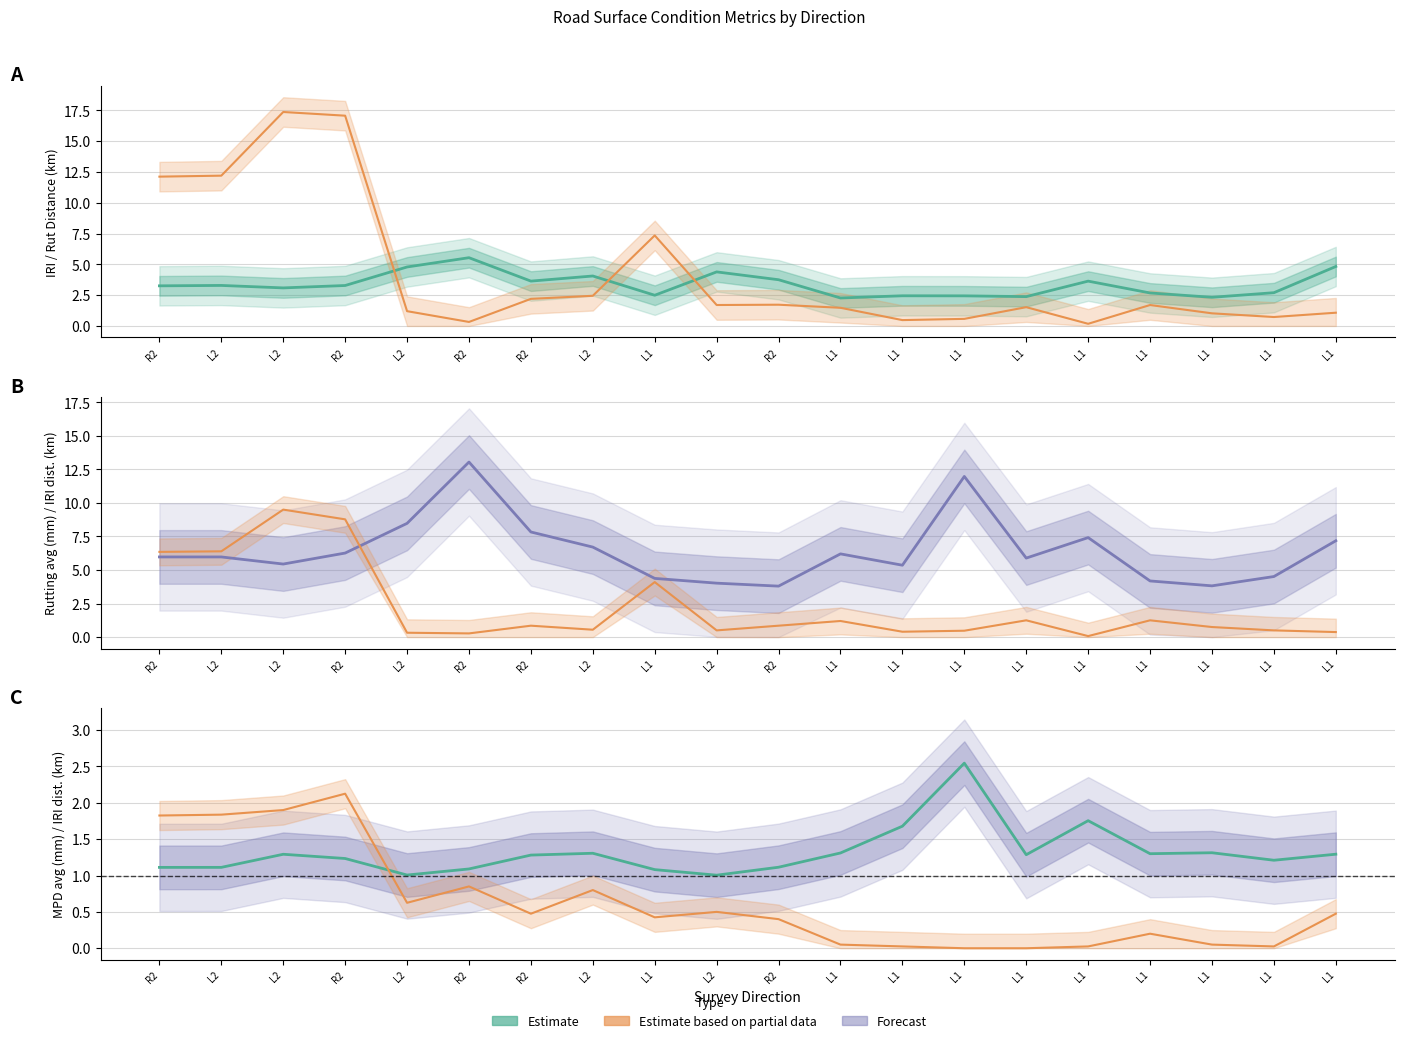

What is the difference between the second highest and minimum values in the MPD avg series?

0.7